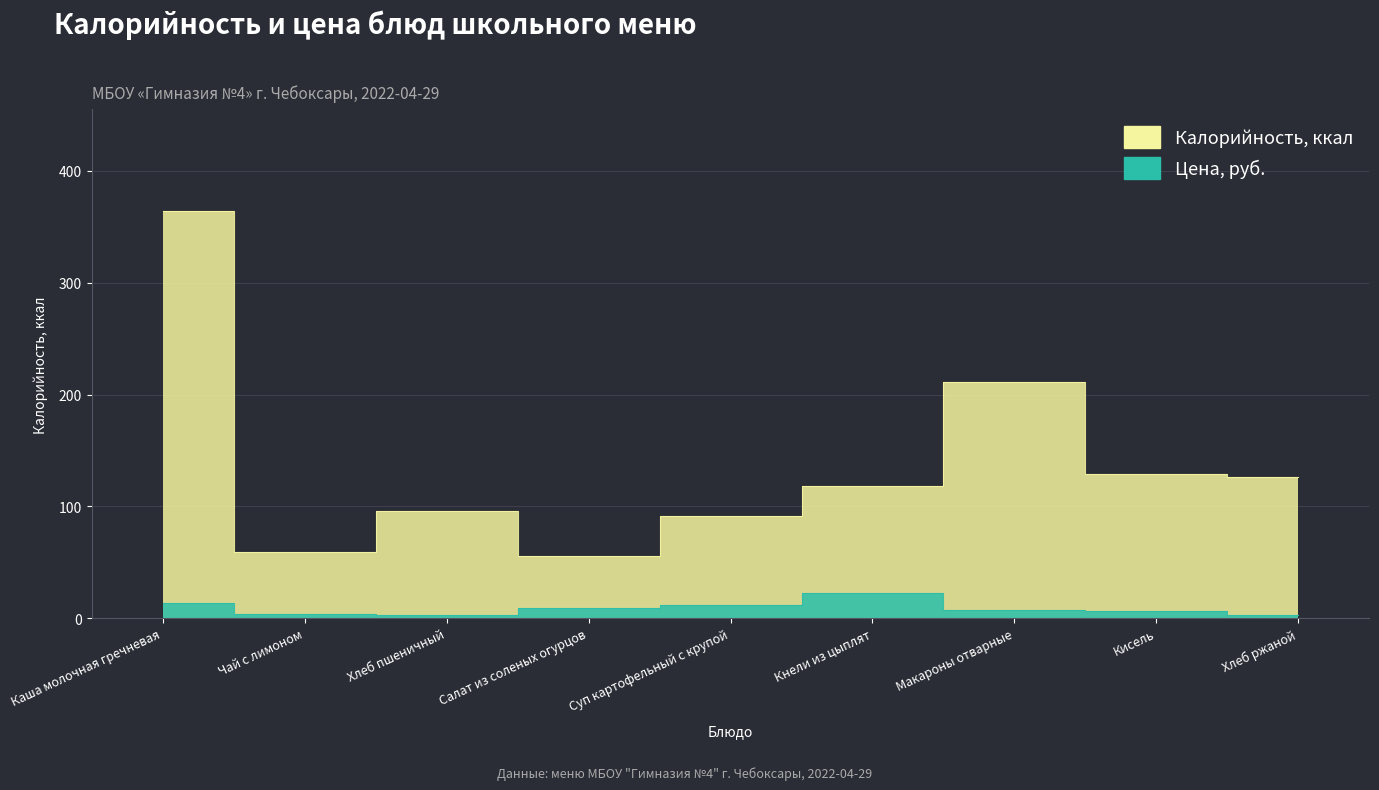

What is the sum of all Цена values?

81.0